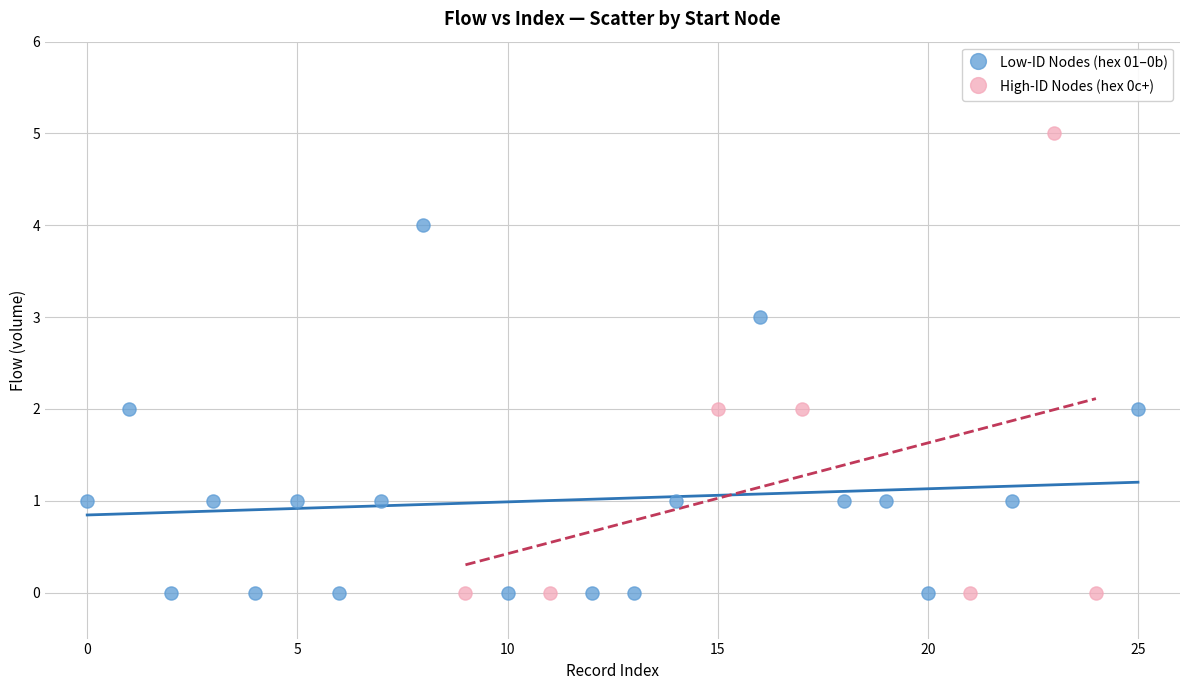

Which series has the largest Y range (max minus min)?

High-ID Nodes (hex 0c+)